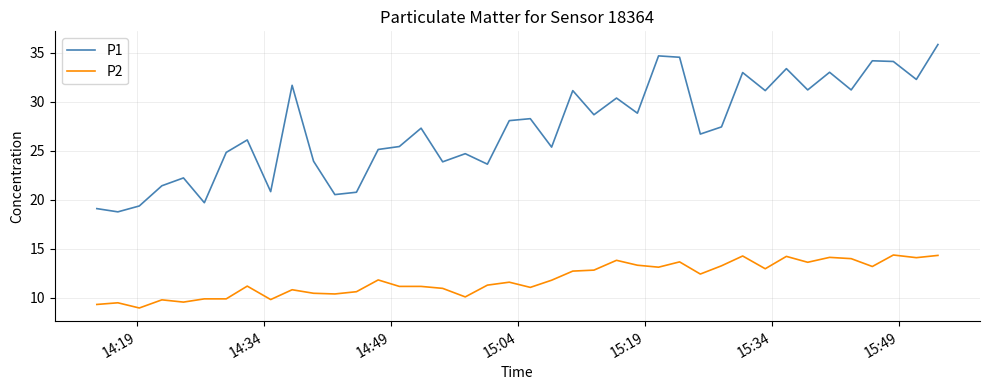

Which series has the largest total across all categories?

P1